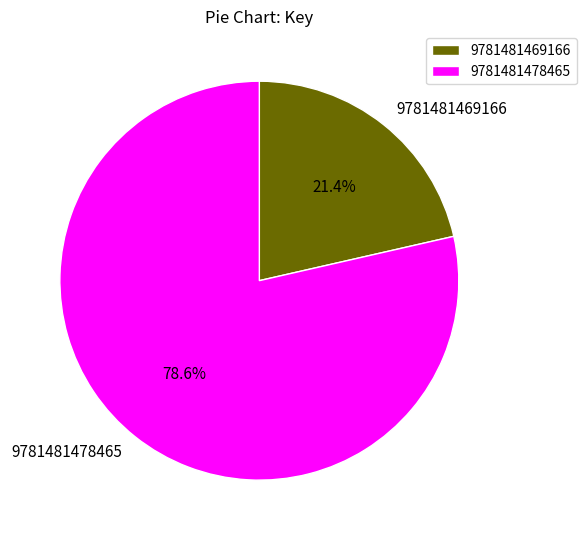

What percentage do 9781481478465 and 9781481469166 together represent?

100.0%